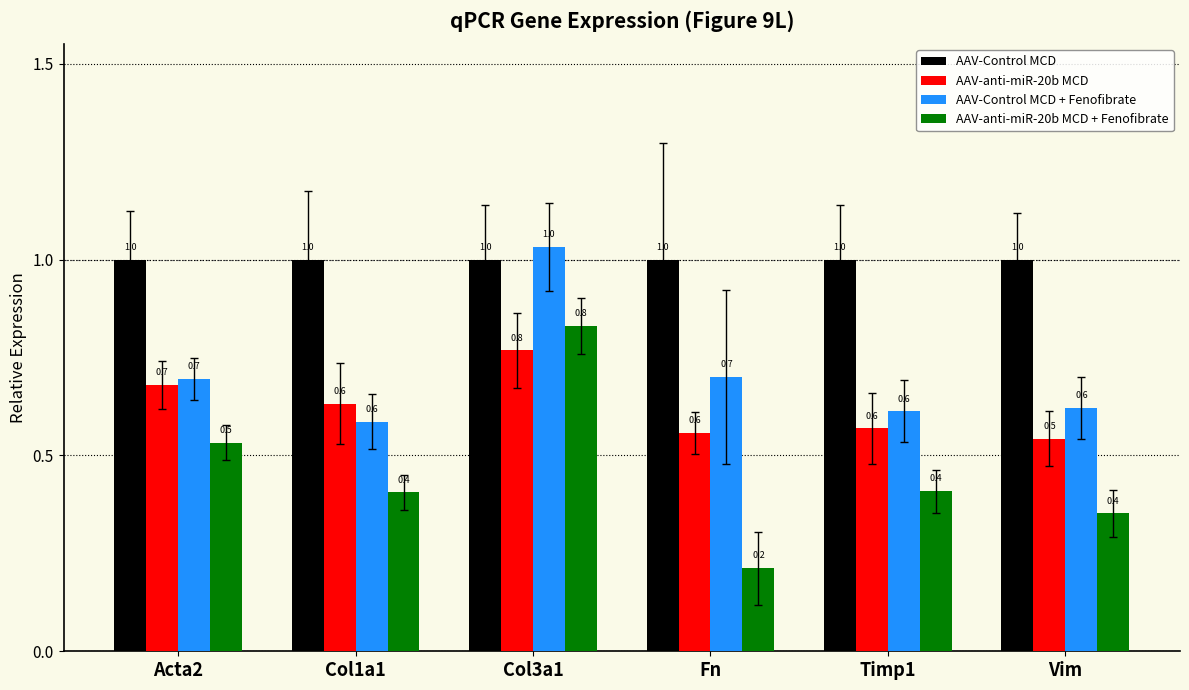

Reading left to right, transcribe all the data shown in this chart.

AAV-Control MCD: Acta2=1.0	Col1a1=1.0	Col3a1=1.0	Fn=1.0	Timp1=1.0	Vim=1.0
AAV-anti-miR-20b MCD: Acta2=0.7	Col1a1=0.6	Col3a1=0.8	Fn=0.6	Timp1=0.6	Vim=0.5
AAV-Control MCD + Fenofibrate: Acta2=0.7	Col1a1=0.6	Col3a1=1.0	Fn=0.7	Timp1=0.6	Vim=0.6
AAV-anti-miR-20b MCD + Fenofibrate: Acta2=0.5	Col1a1=0.4	Col3a1=0.8	Fn=0.2	Timp1=0.4	Vim=0.4